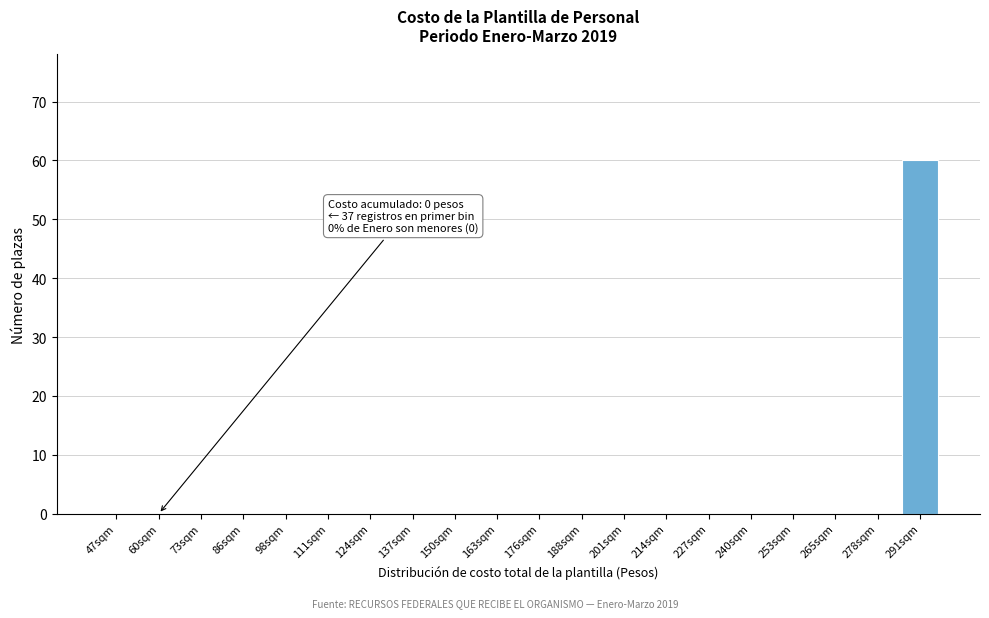

Reading left to right, list all the values displayed in this chart.

47sqm=0	60sqm=0	73sqm=0	86sqm=0	98sqm=0	111sqm=0	124sqm=0	137sqm=0	150sqm=0	163sqm=0	176sqm=0	188sqm=0	201sqm=0	214sqm=0	227sqm=0	240sqm=0	253sqm=0	265sqm=0	278sqm=0	291sqm=60